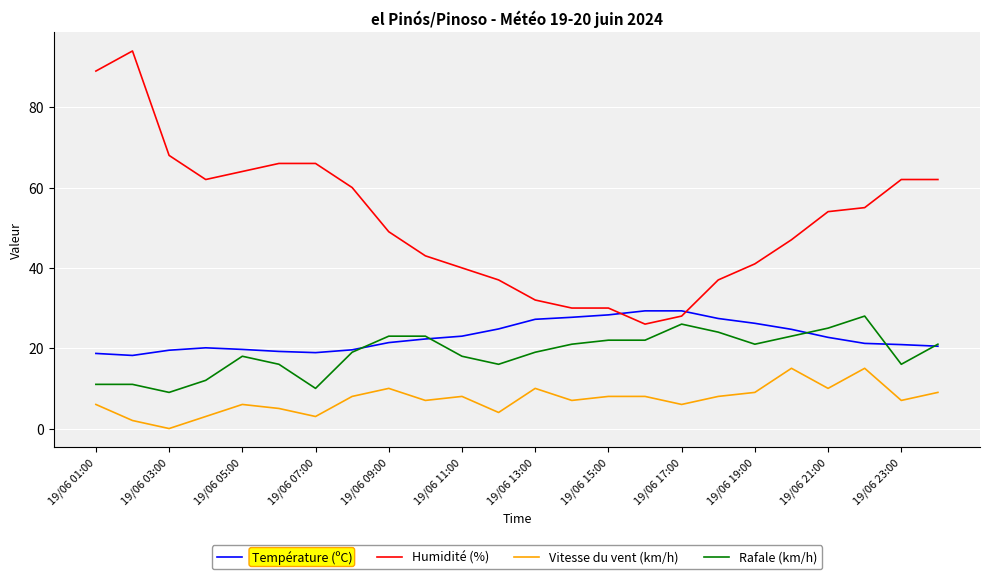

What is the highest value of the Rafale (km/h) series?

28.0